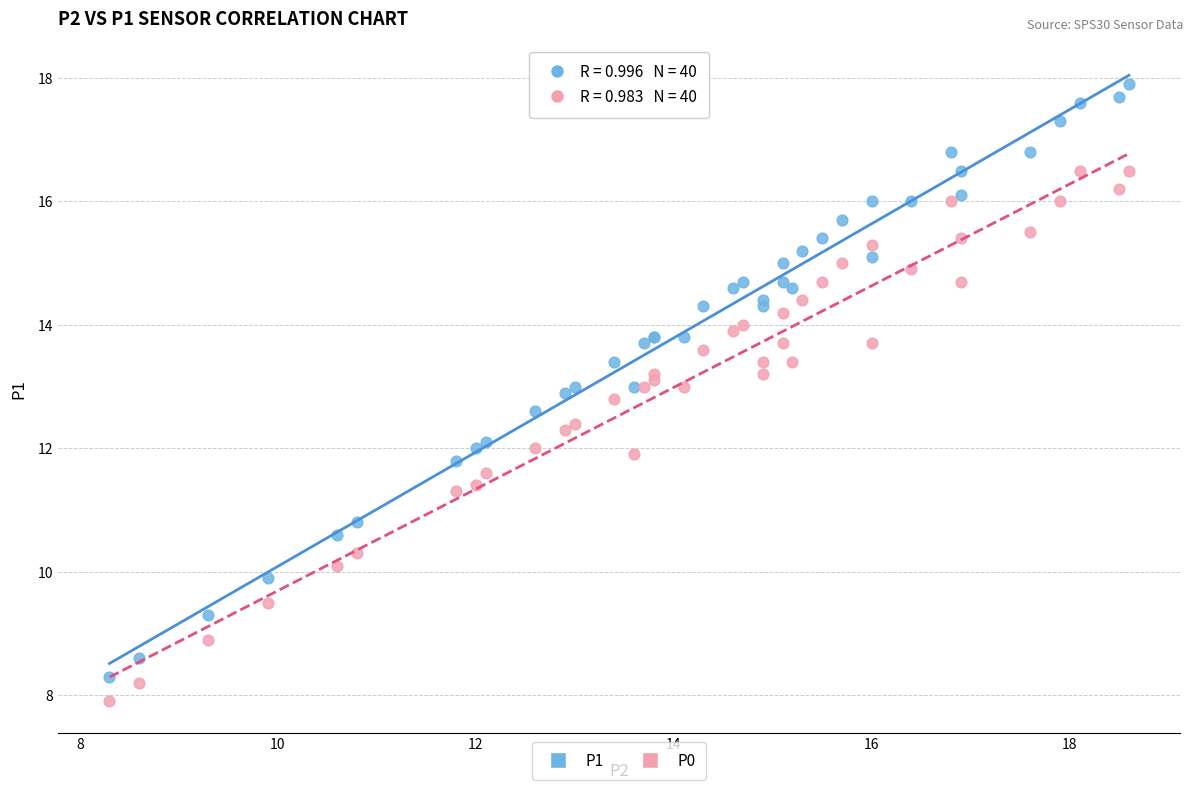

Which series has the widest spread of Y values?

P1